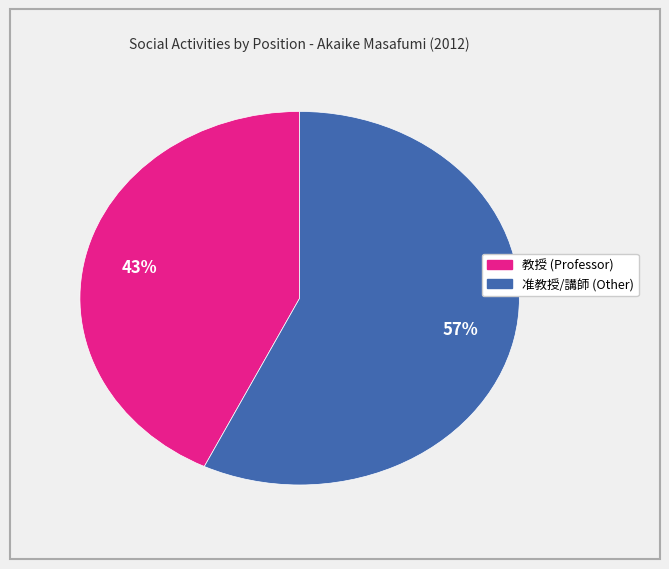

To the nearest percent, what is the difference between the largest and smallest slice percentages?

14%